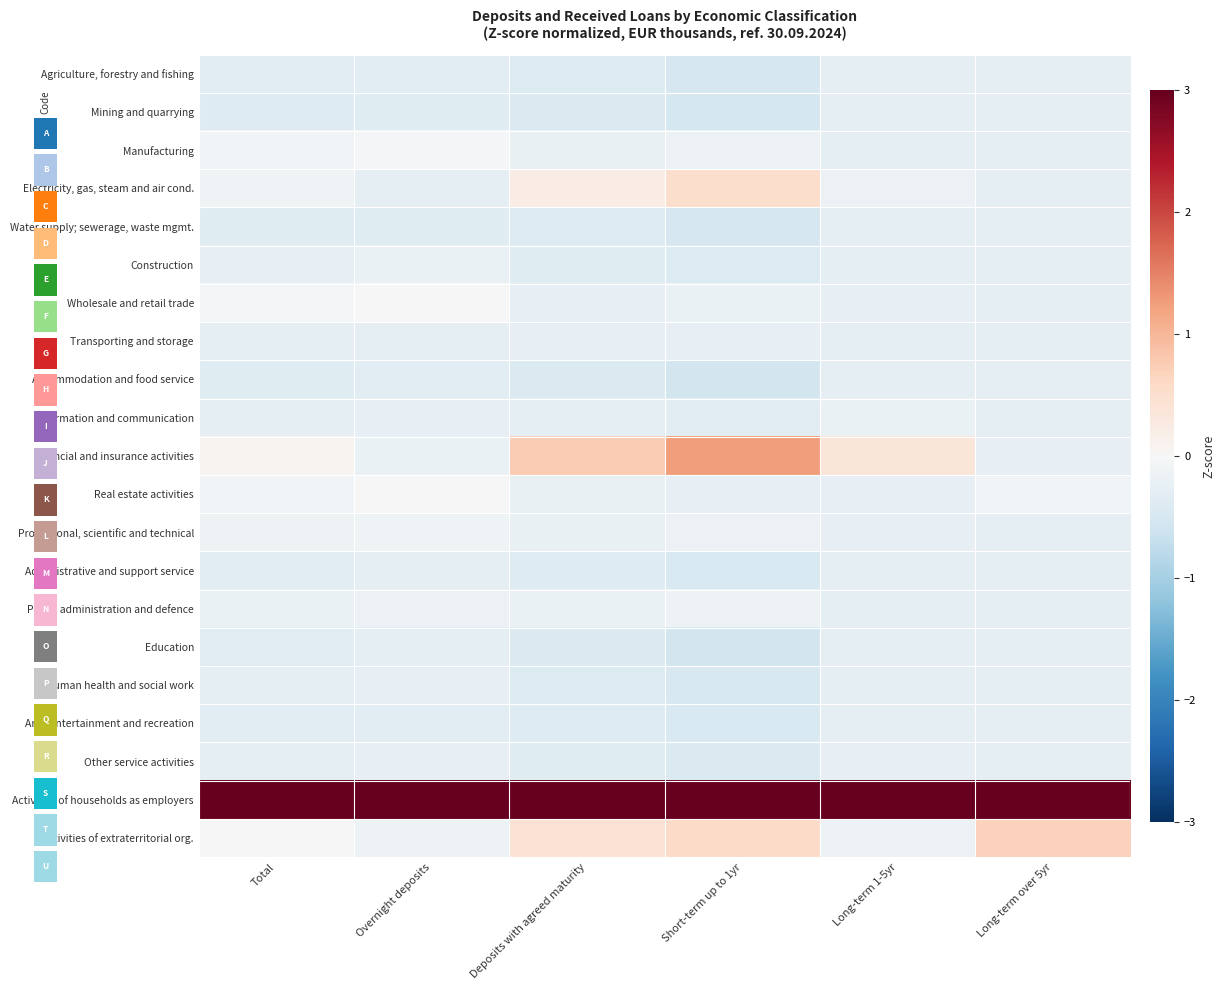

Which series has the largest total across all categories?

Activities of households as employers